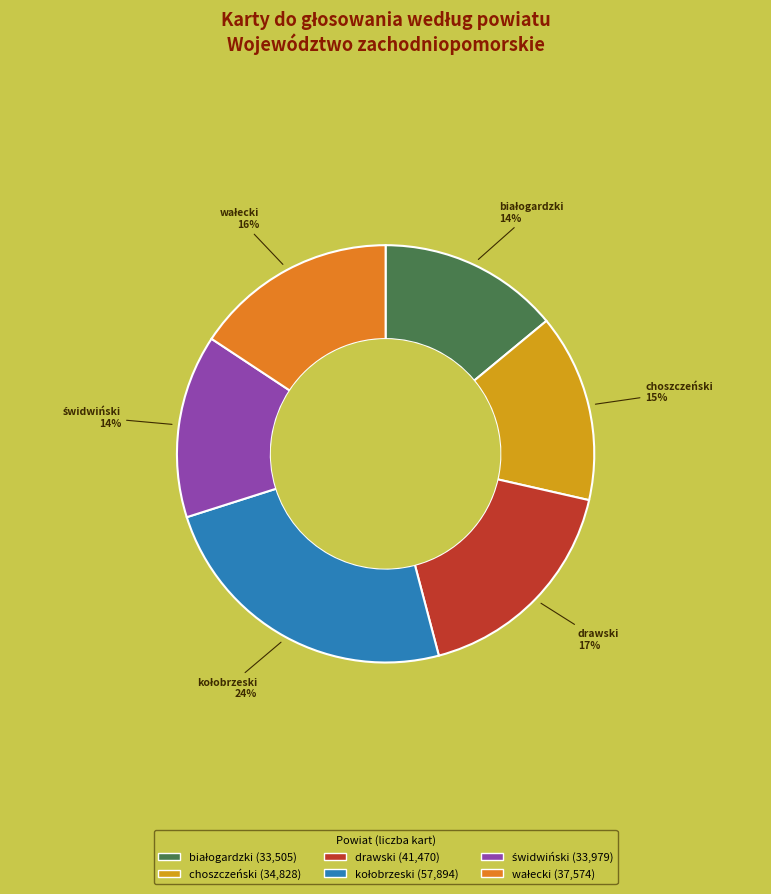

Is it true that drawski is 17% of the pie?

True